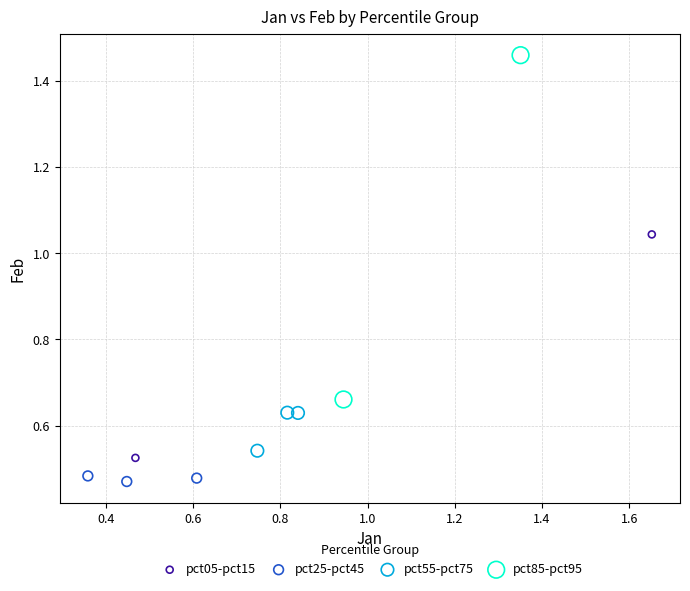

Which series reaches the maximum Y coordinate?

pct85-pct95